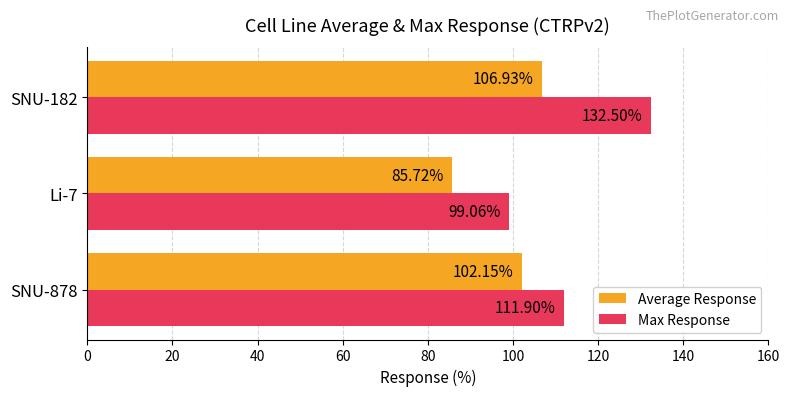

Which category has the highest value across all series?

SNU-182